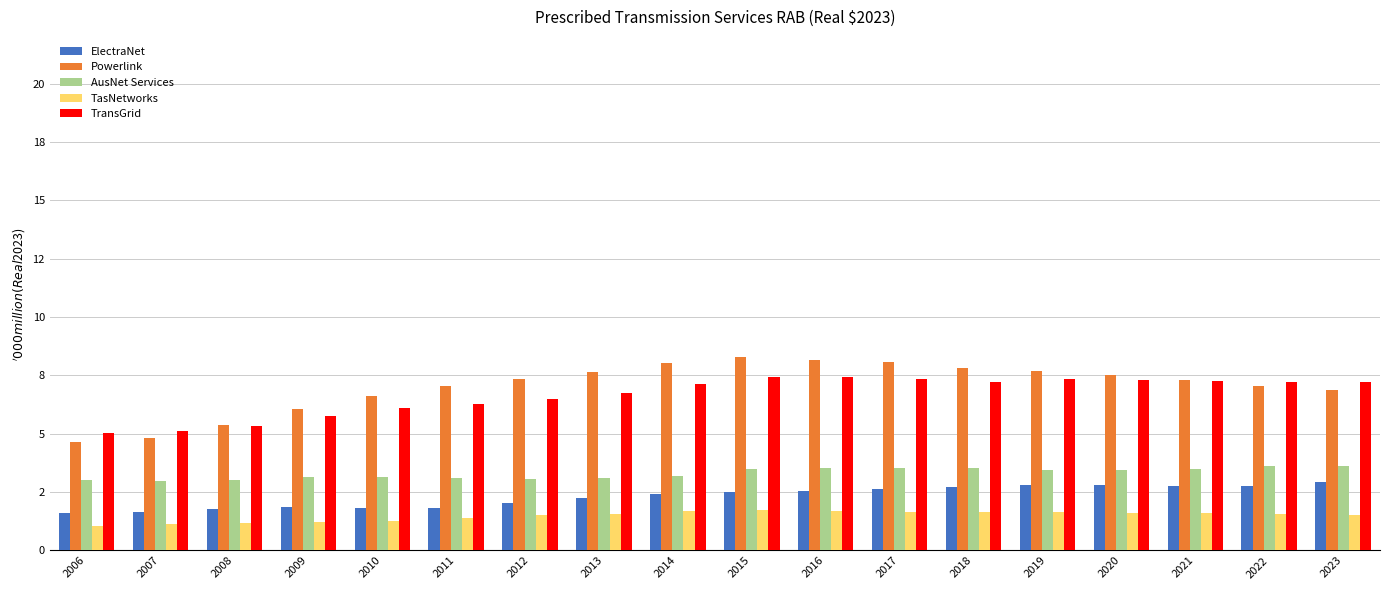

What is the value of the TransGrid bar at the 2nd from the left?

5.1